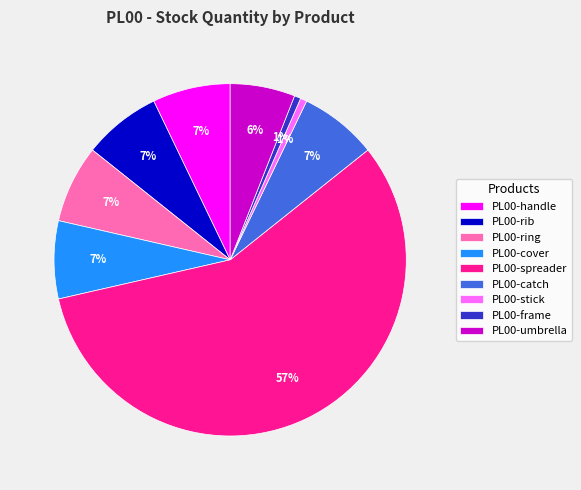

What is the largest slice in the pie chart?

PL00-spreader